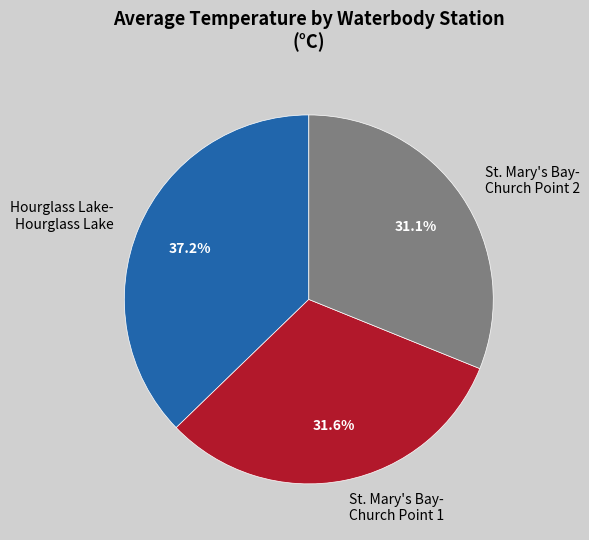

Which category has the smallest portion of the pie?

St. Mary's Bay- Church Point 2